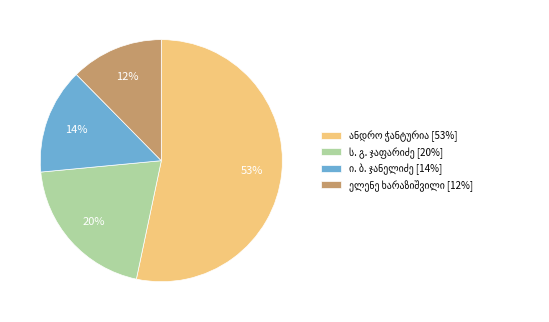

To the nearest percent, what is the average slice percentage?

25%